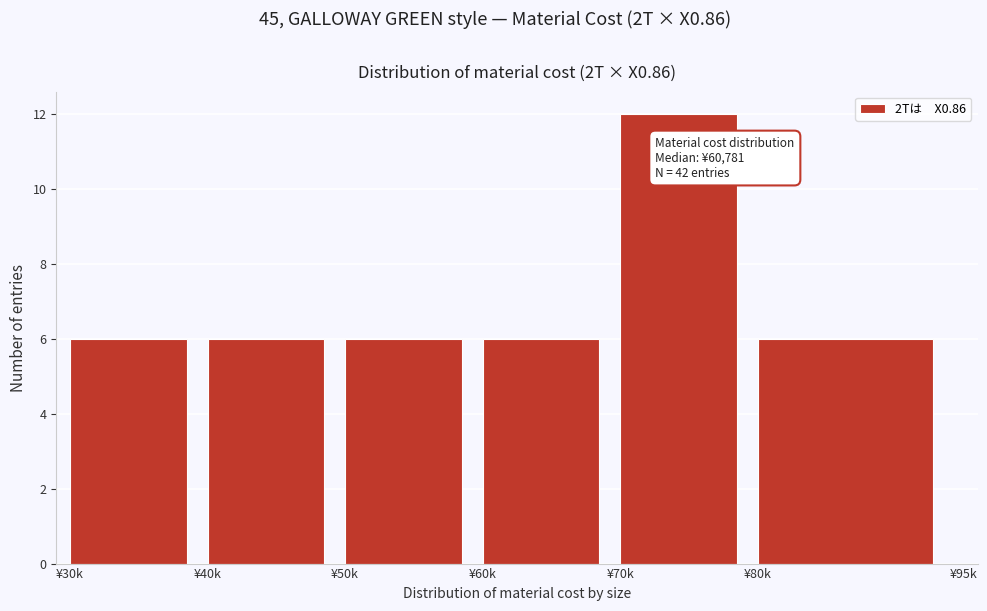

Reading left to right, what are all the values shown in this chart?

¥30k=6	¥40k=6	¥50k=6	¥60k=6	¥70k=12	¥80k=6